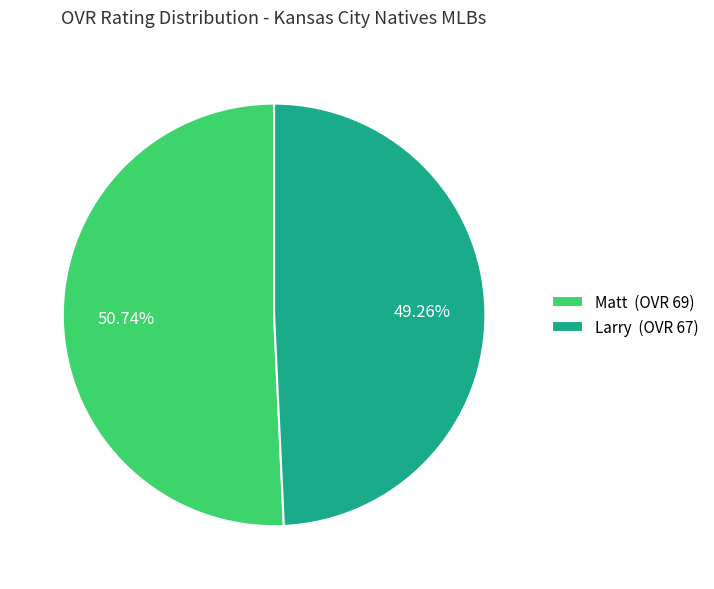

What is the largest slice in the pie chart?

Matt